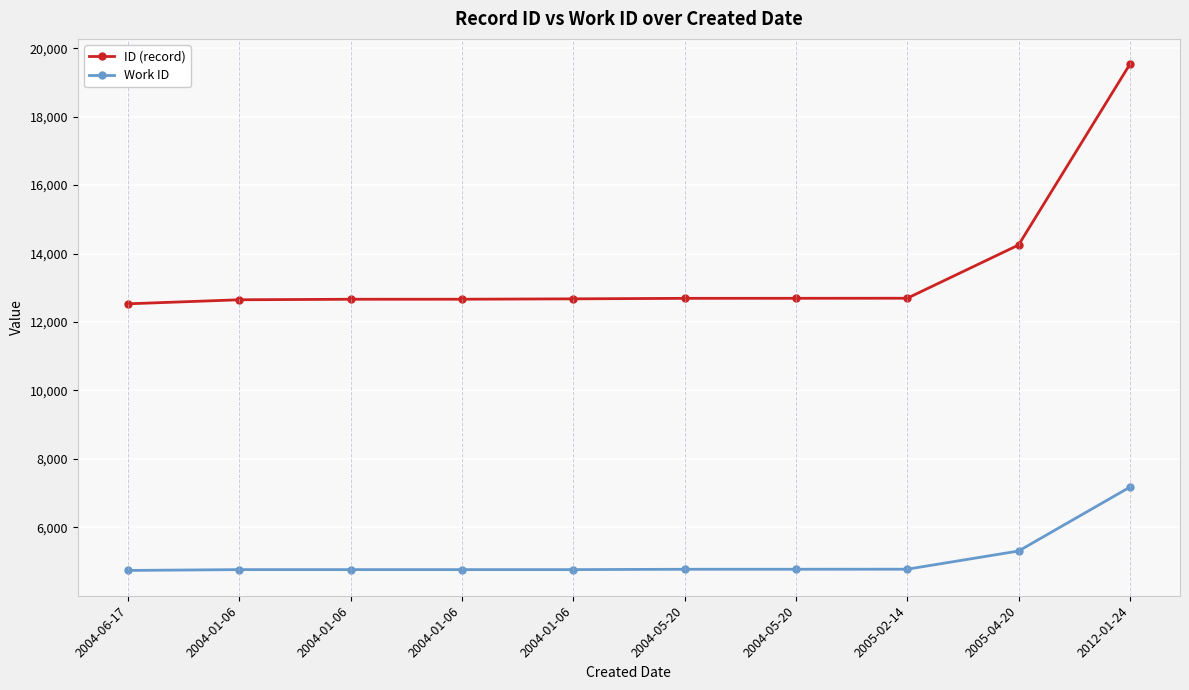

What are all the series names shown in the legend?

ID (record), Work ID